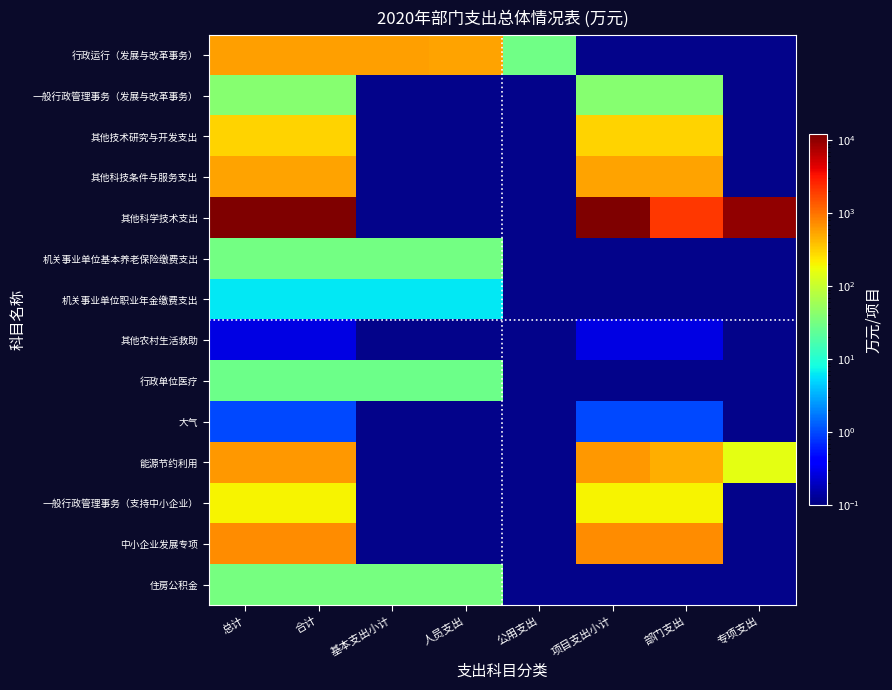

At how many categories does at least one series exceed 10860?

3